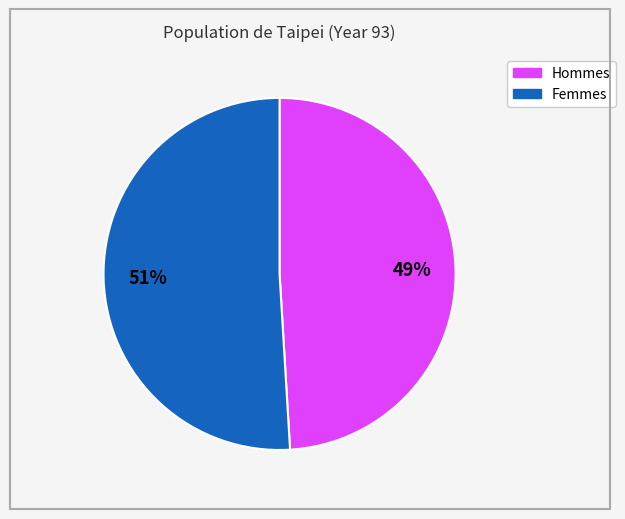

To the nearest percent, what is the difference between the largest and smallest slice percentages?

2%